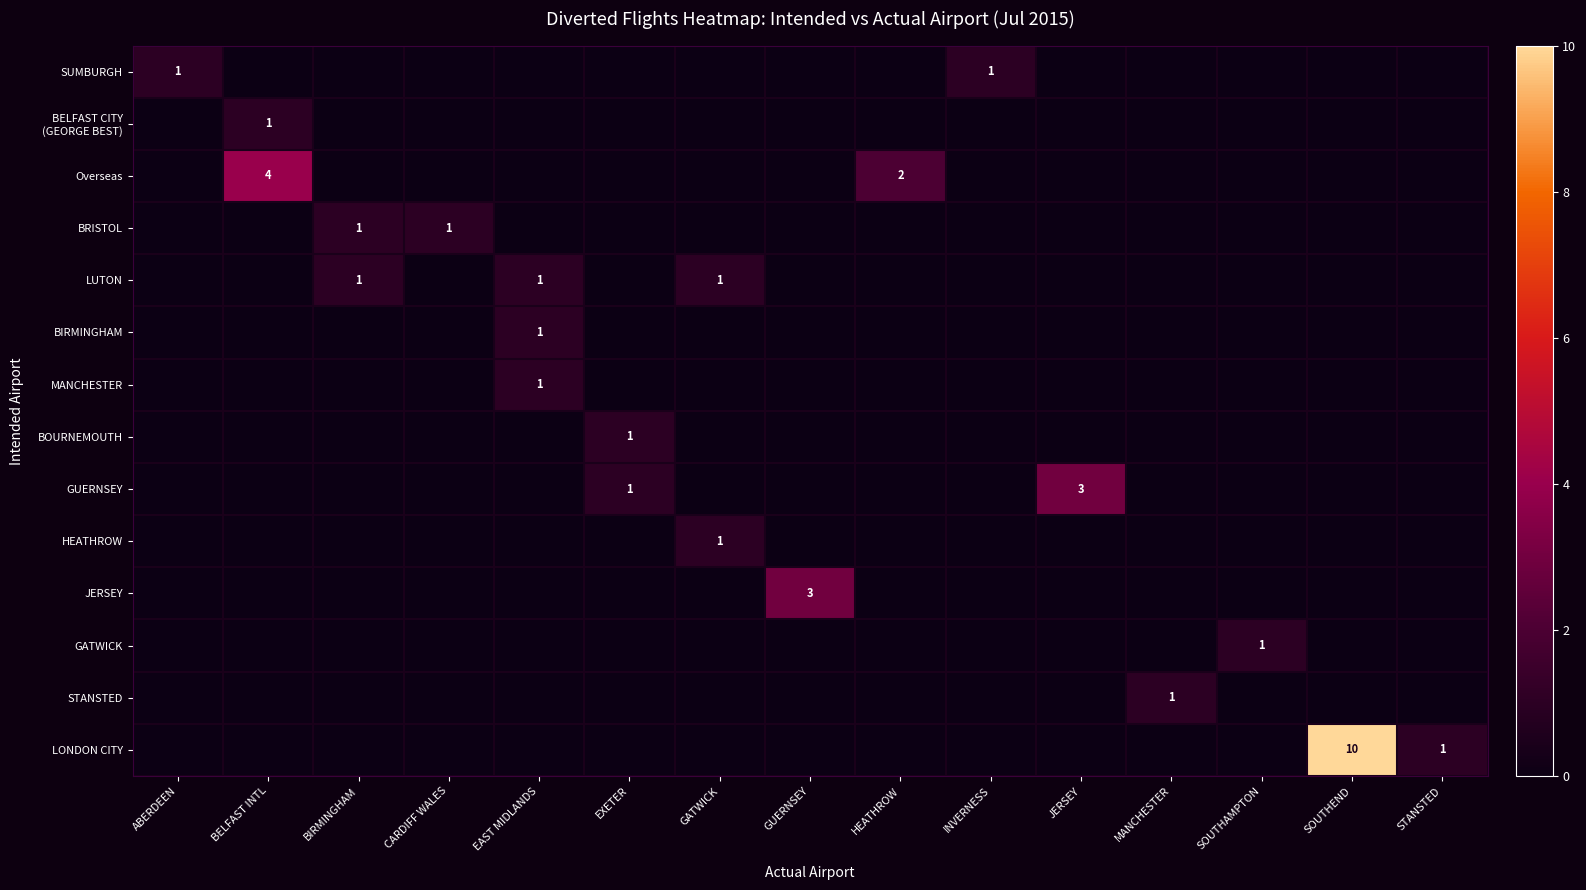

Which label corresponds to the smallest value in the chart?

BELFAST INTL